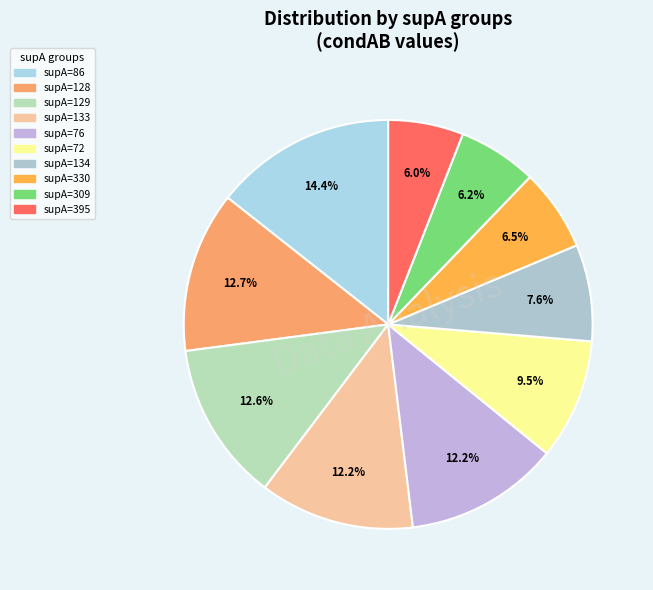

Rank the categories by value from lowest to highest.

supA=395, supA=309, supA=330, supA=134, supA=72, supA=76, supA=133, supA=129, supA=128, supA=86